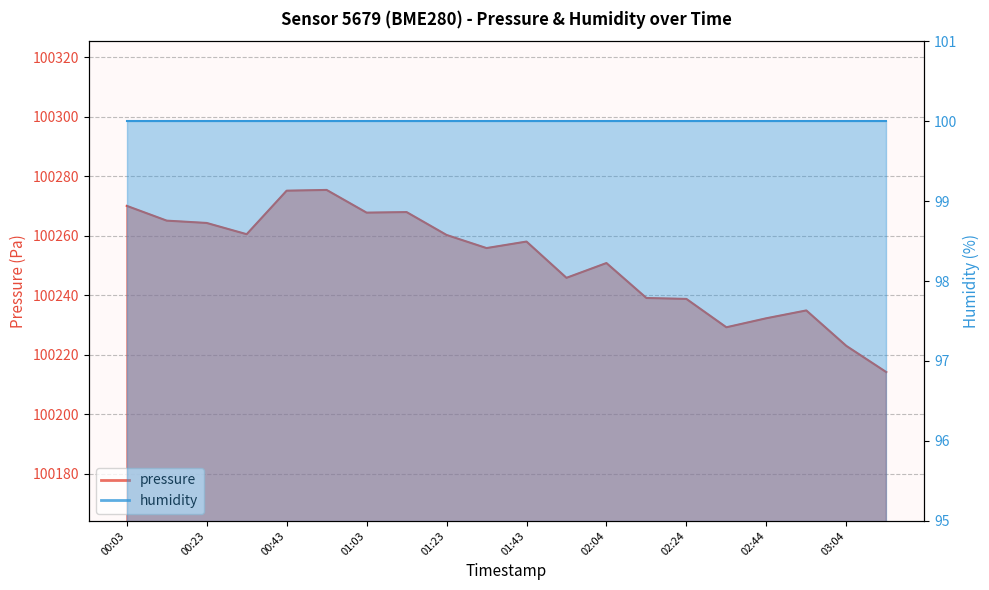

List the labels in order of value, largest first.

00:53, 00:43, 00:03, 01:13, 01:03, 00:13, 00:23, 00:33, 01:23, 01:43, 01:33, 02:04, 01:53, 02:14, 02:24, 02:54, 02:44, 02:34, 03:04, 03:14